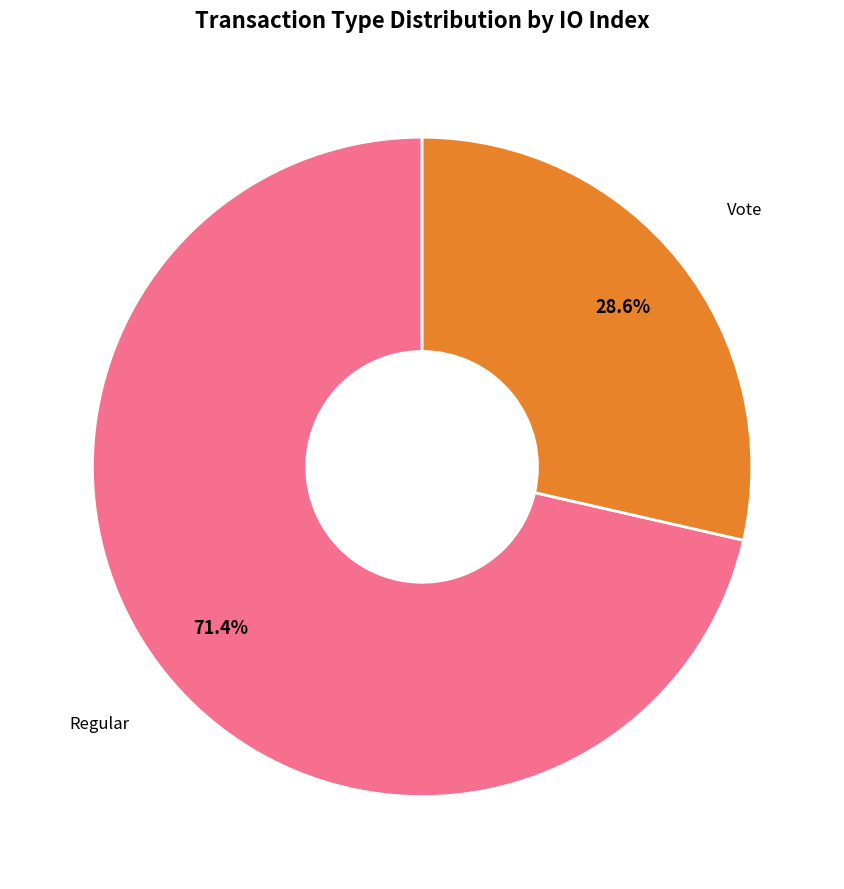

Is there any slice that represents more than half of the pie?

Yes